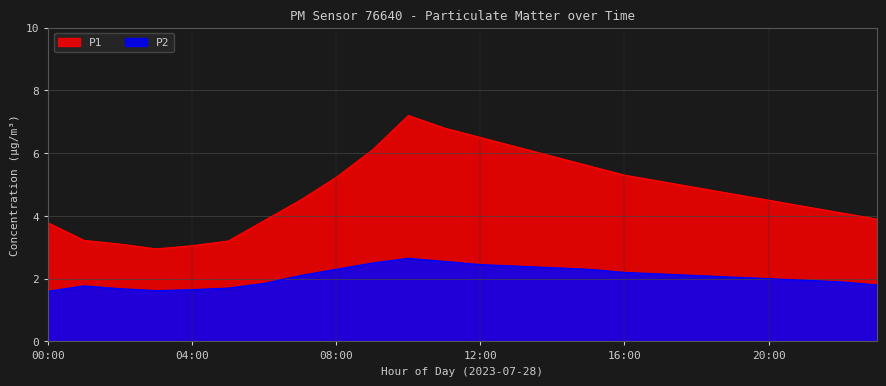

The P2 series shows 3.4 at 17:00. True or false?

False